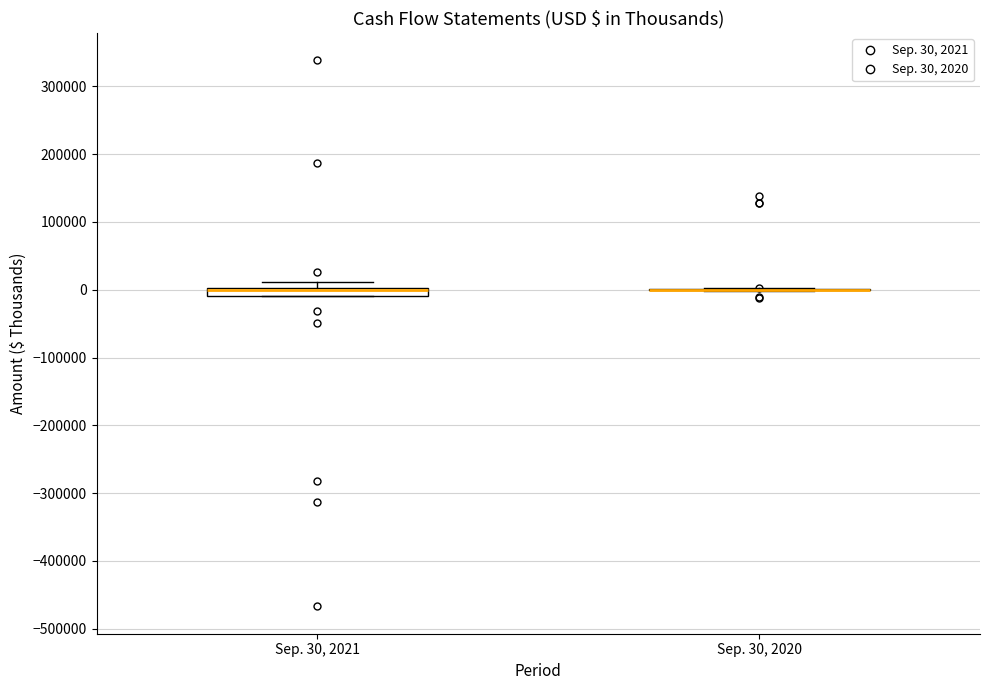

Where is the lower edge of the box for Sep. 30, 2021 on the y-axis? The values are not printed on the chart, so give them approximately, as read against the axis.

-10000